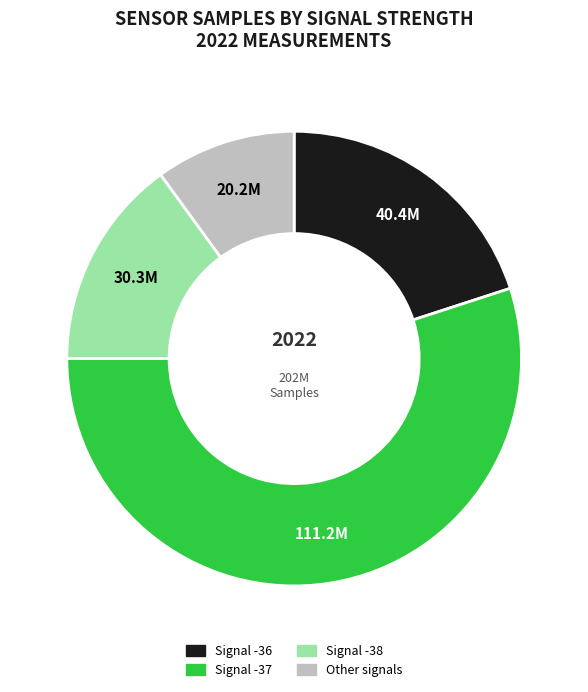

Is there a majority slice in this chart?

Yes